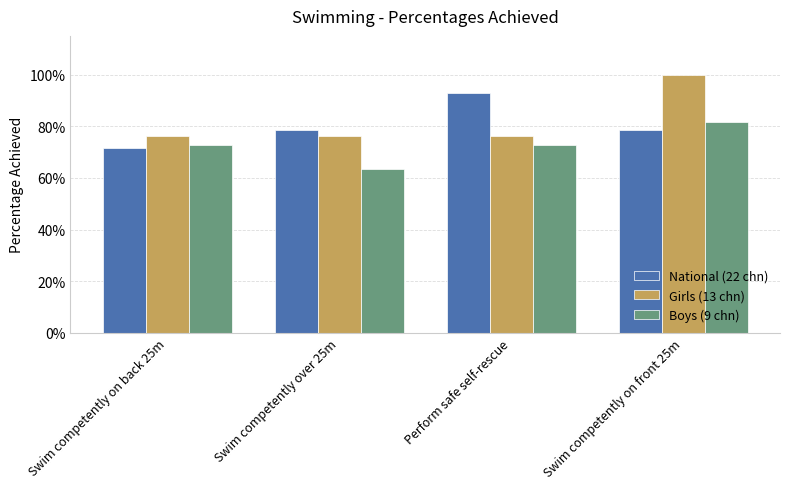

What position from the left is Perform safe self-rescue?

3